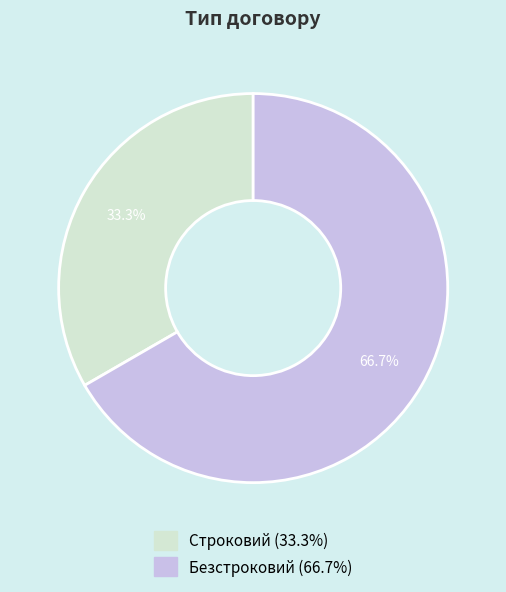

Which category has the smallest portion of the pie?

Строковий